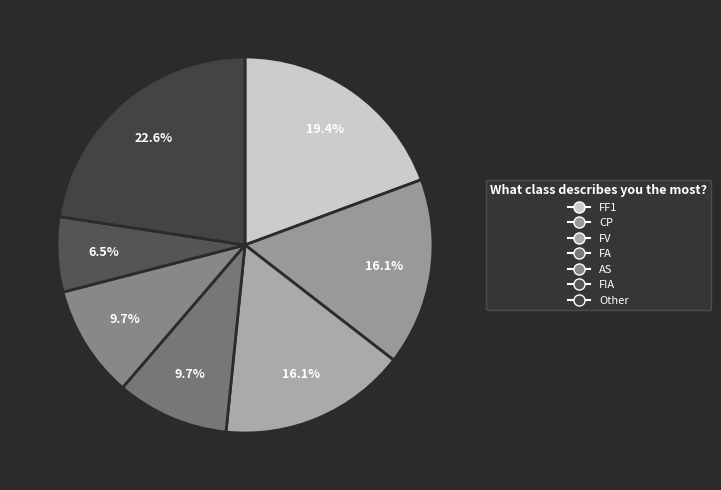

Count the number of slices in the pie.

7